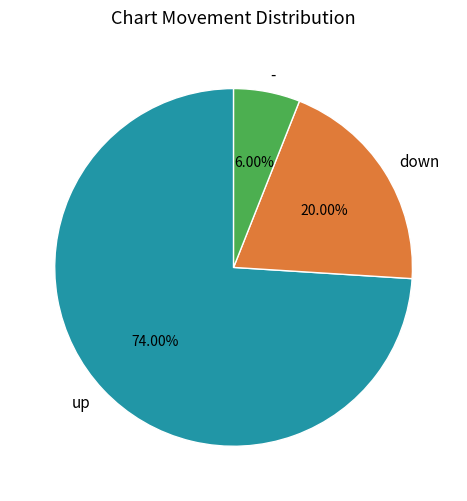

To the nearest percent, what portion does down represent?

20%